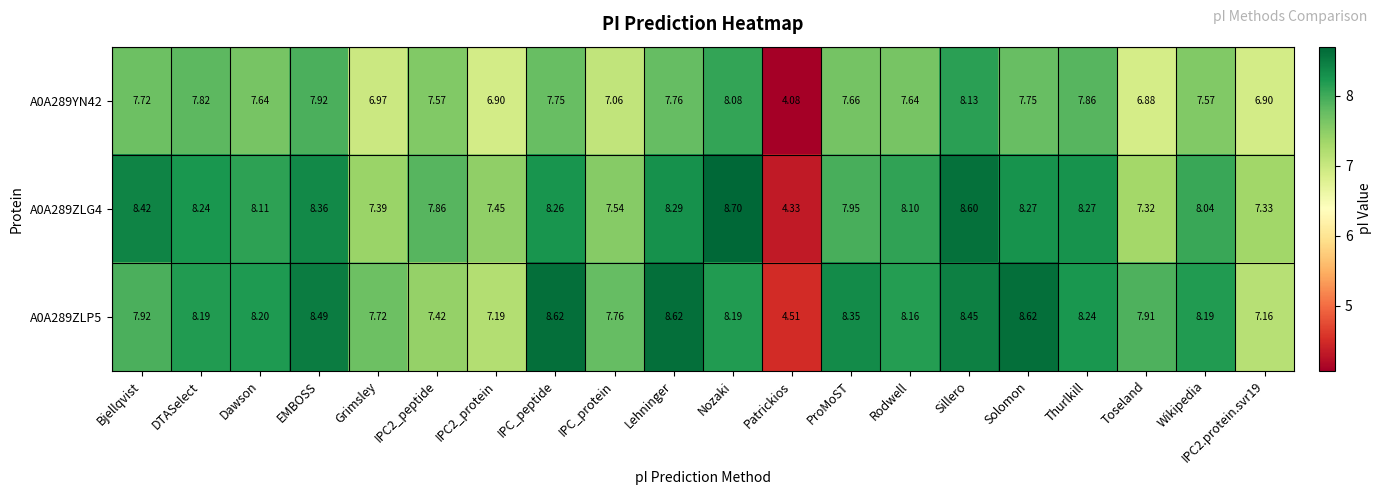

Where is A0A289YN42 nearest to the value 6?

Toseland